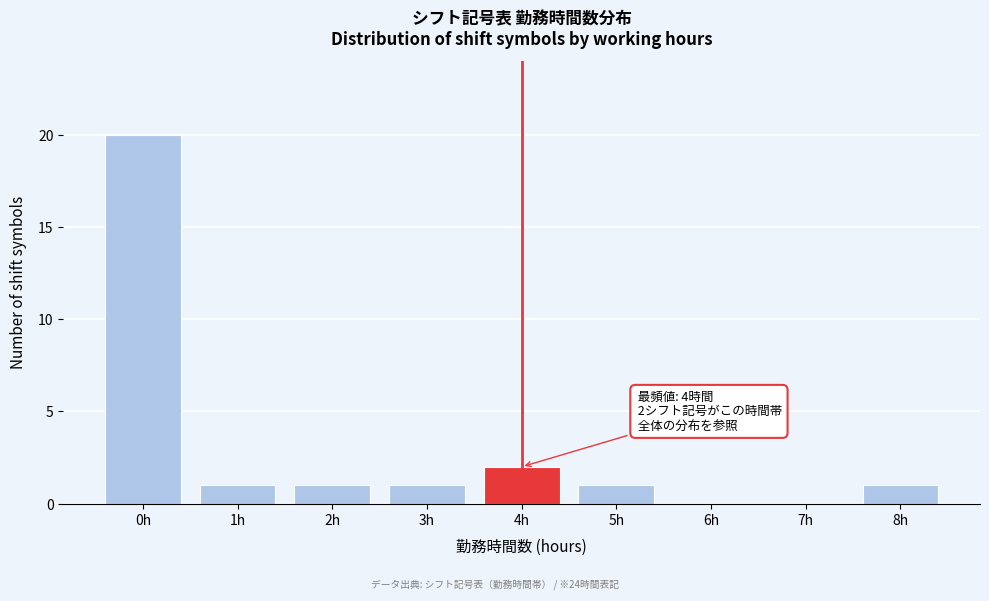

Reading left to right, what are all the values shown in this chart?

0h=20	1h=1	2h=1	3h=1	4h=2	5h=1	6h=0	7h=0	8h=1